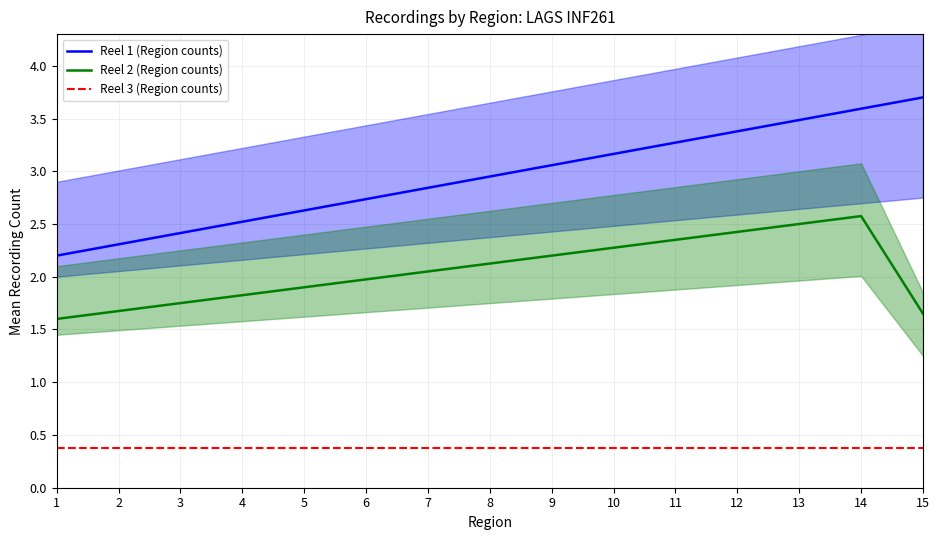

What is the sum of the Reel 2 (Region counts) values at 15 and 2?

3.3